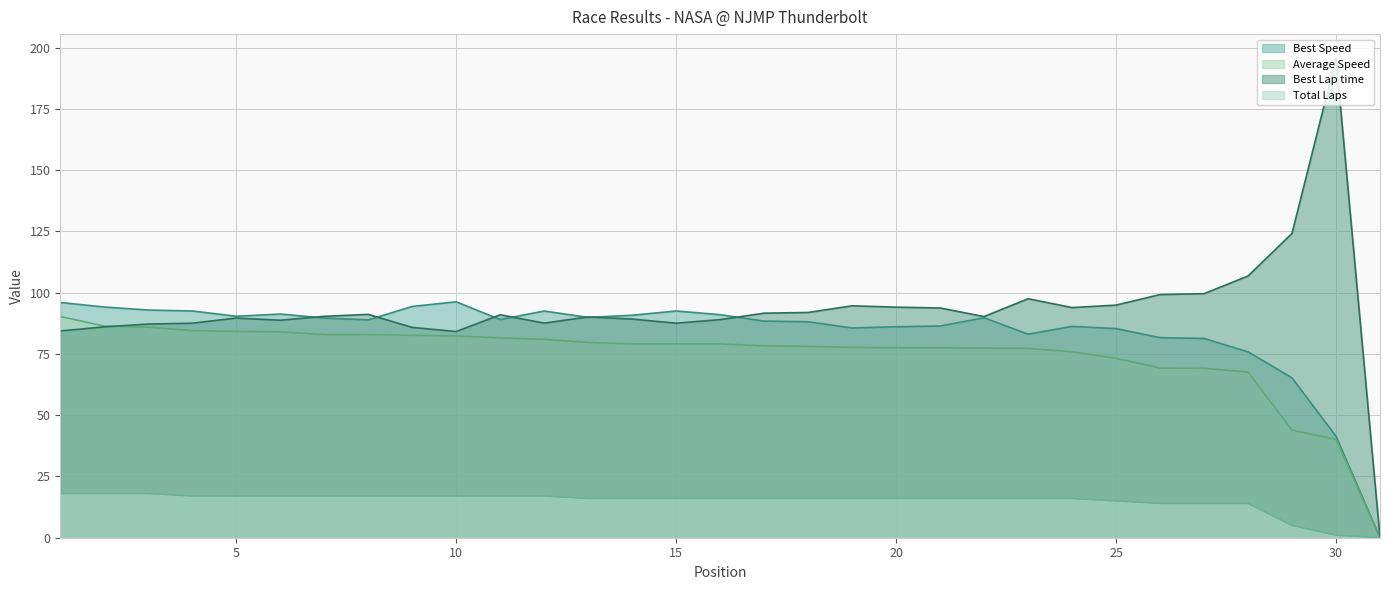

True or false: Best Lap time and Total Laps intersect in this chart.

False